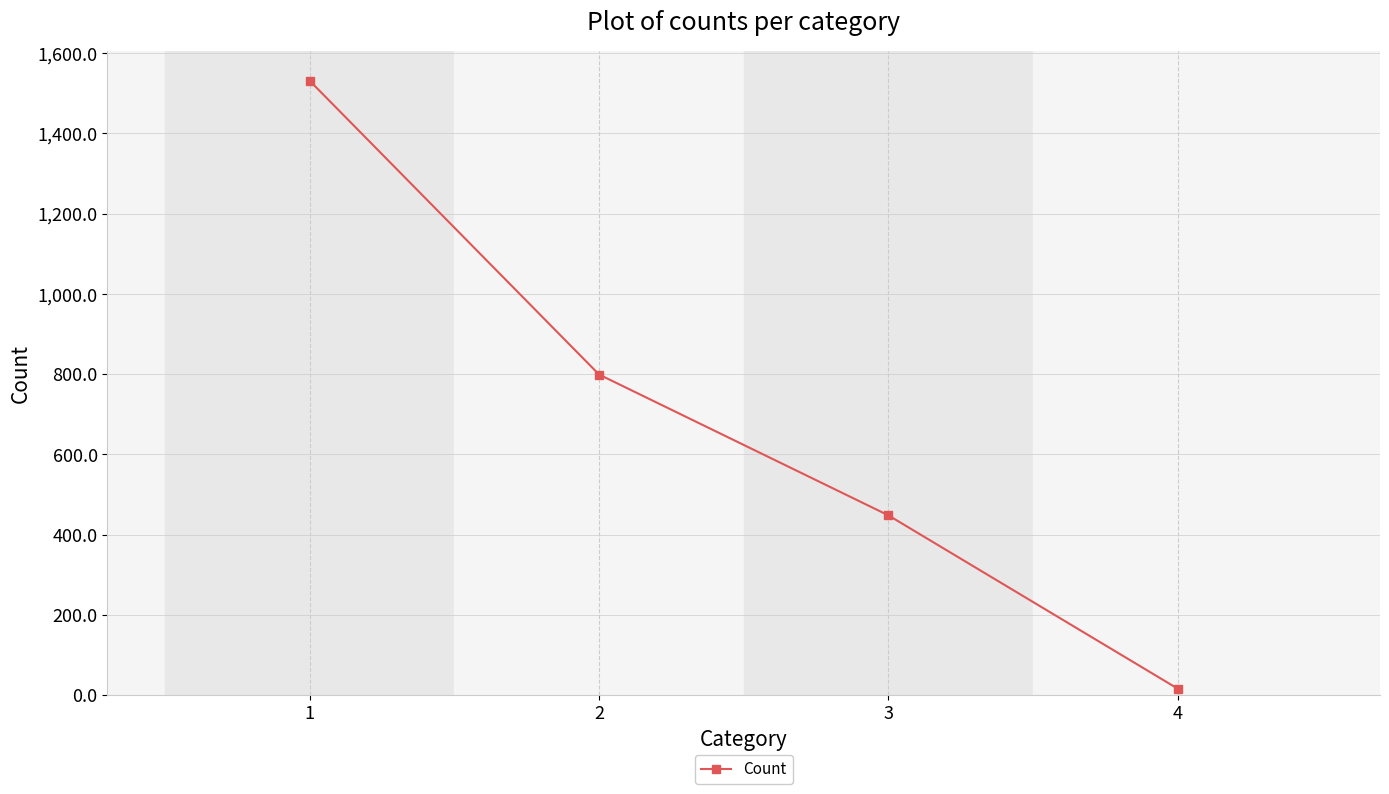

Where is the data nearest to the value 773?

2